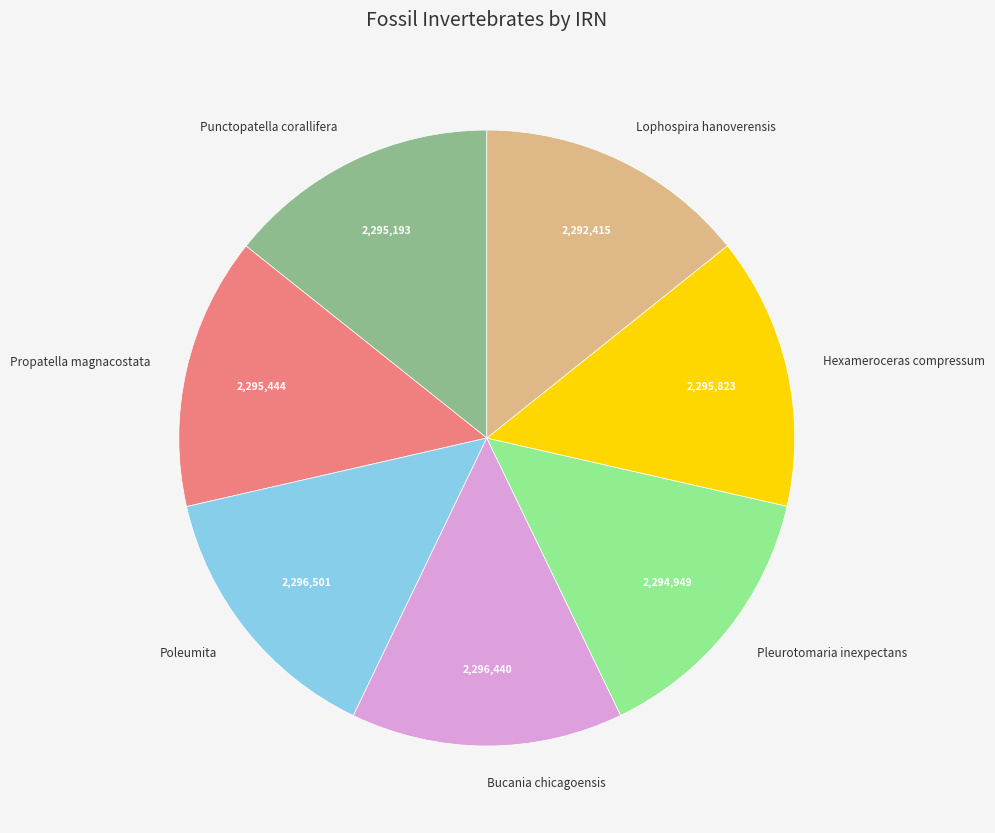

What is the ratio of the value at Punctopatella corallifera to the value at Poleumita?

1.0